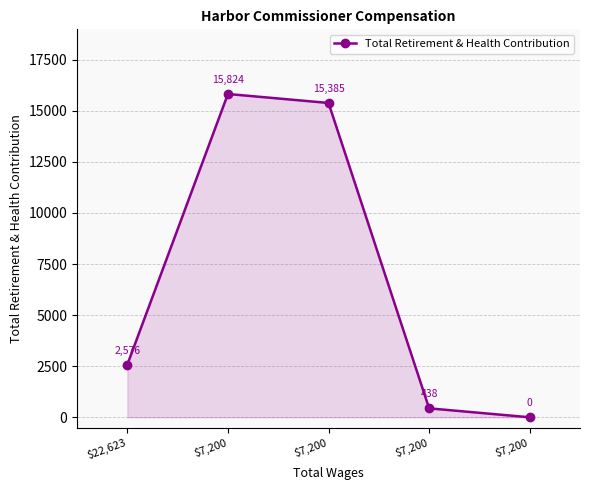

Where is the data nearest to the value 7912?

$22,623